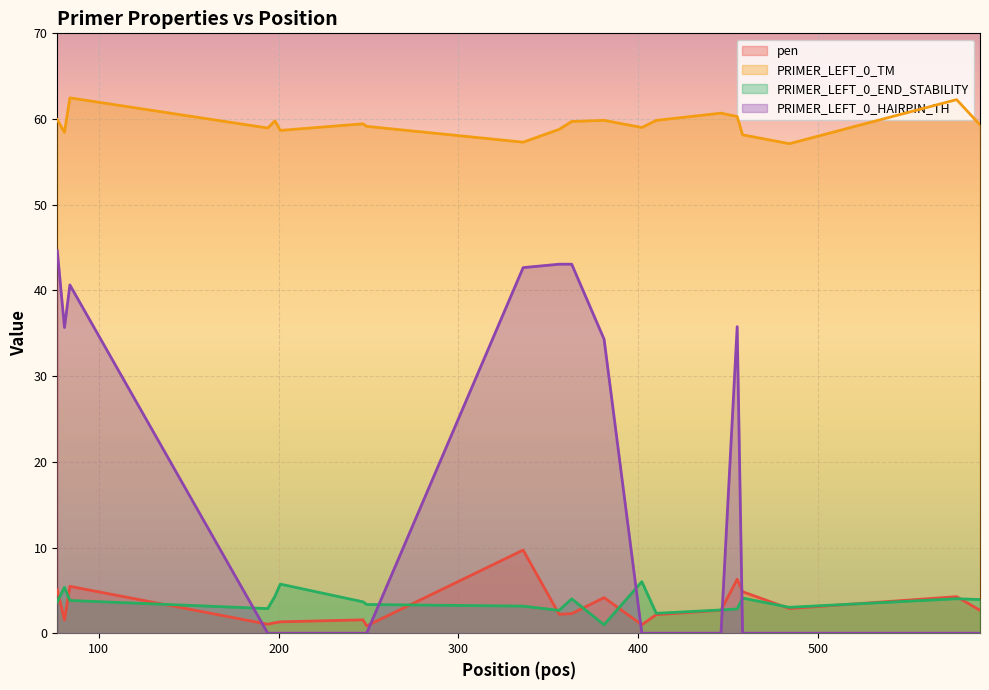

True or false: PRIMER_LEFT_0_TM and PRIMER_LEFT_0_HAIRPIN_TH cross at least once.

False